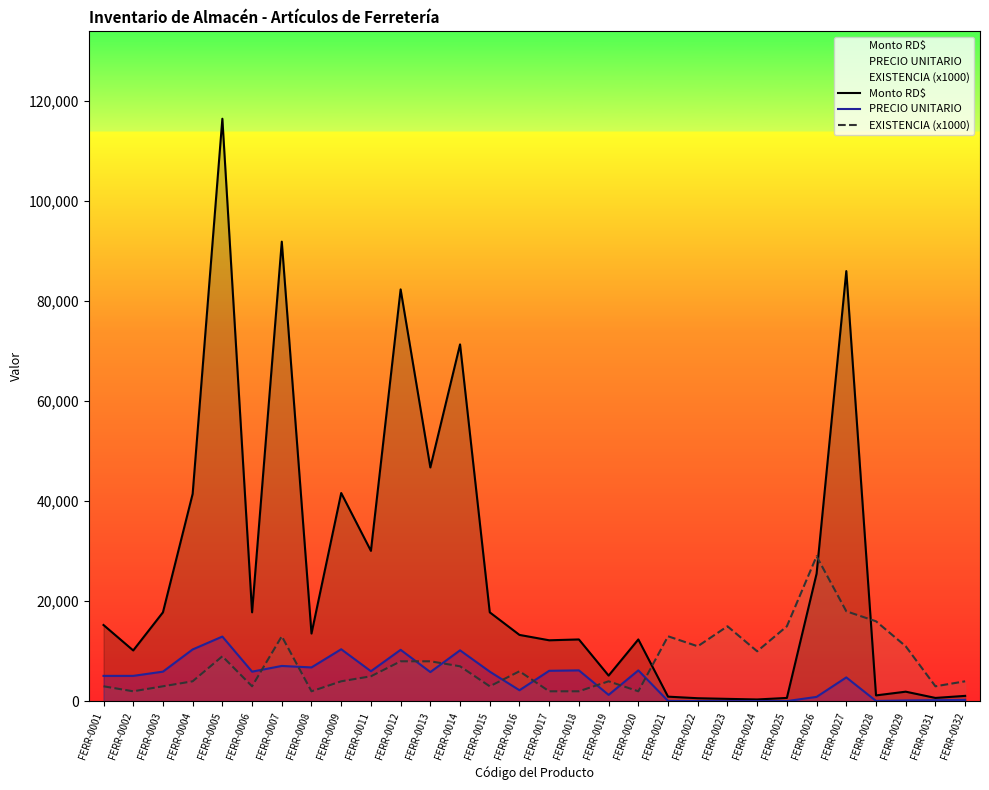

Reading left to right, transcribe all the data shown in this chart.

Monto RD$: 15255.0	10170.0	17790.0	41476.0	116487.0	17790.0	91908.8	13551.3	41644.6	30080.0	82360.6	46760.0	71366.4	17790.0	13276.4	12200.0	12370.0	5143.7	12370.0	929.5	616.0	487.5	366.8	675.0	25520.0	86022.0	1181.4	1925.0	674.7	1085.6
PRECIO UNITARIO: 5085.0	5085.0	5930.0	10369.0	12943.0	5930.0	7069.9	6775.6	10411.1	6016.0	10295.1	5845.0	10195.2	5930.0	2212.7	6100.0	6185.0	1285.9	6185.0	71.5	56.0	32.5	36.7	45.0	880.0	4779.0	73.8	175.0	224.9	271.4
EXISTENCIA (x1000): 3000.0	2000.0	3000.0	4000.0	9000.0	3000.0	13000.0	2000.0	4000.0	5000.0	8000.0	8000.0	7000.0	3000.0	6000.0	2000.0	2000.0	4000.0	2000.0	13000.0	11000.0	15000.0	10000.0	15000.0	29000.0	18000.0	16000.0	11000.0	3000.0	4000.0